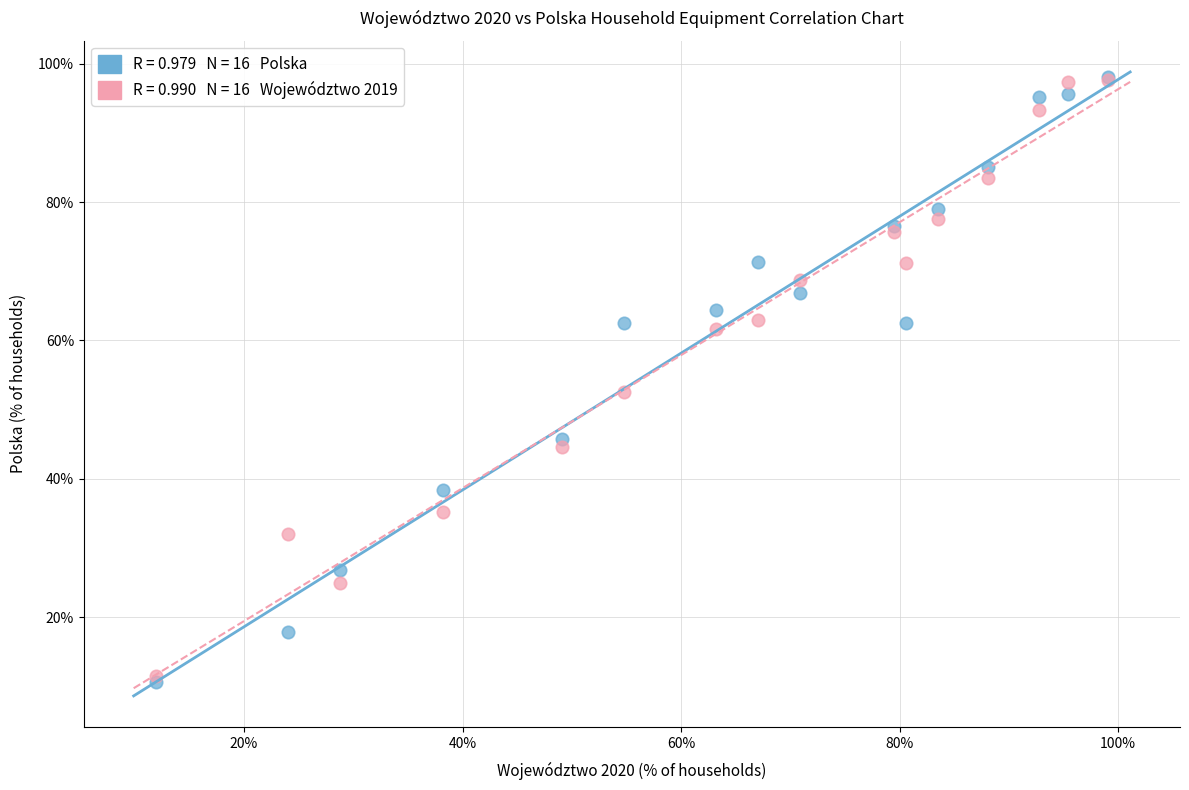

Across all series, what Y value is closest to 54?

52.5